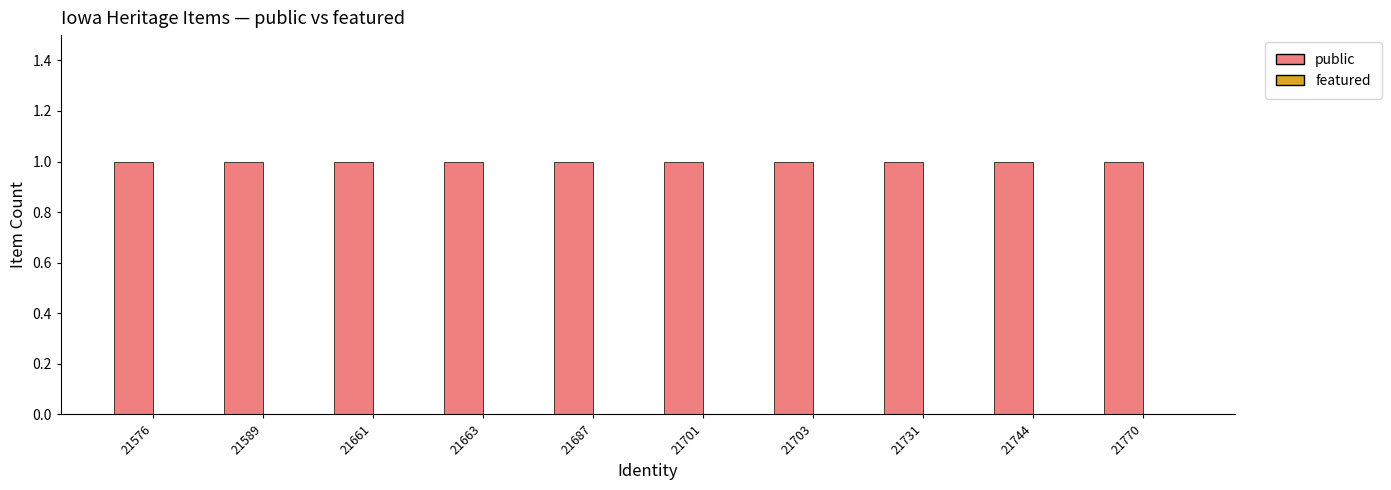

Which category has the highest value in the public series?

21576